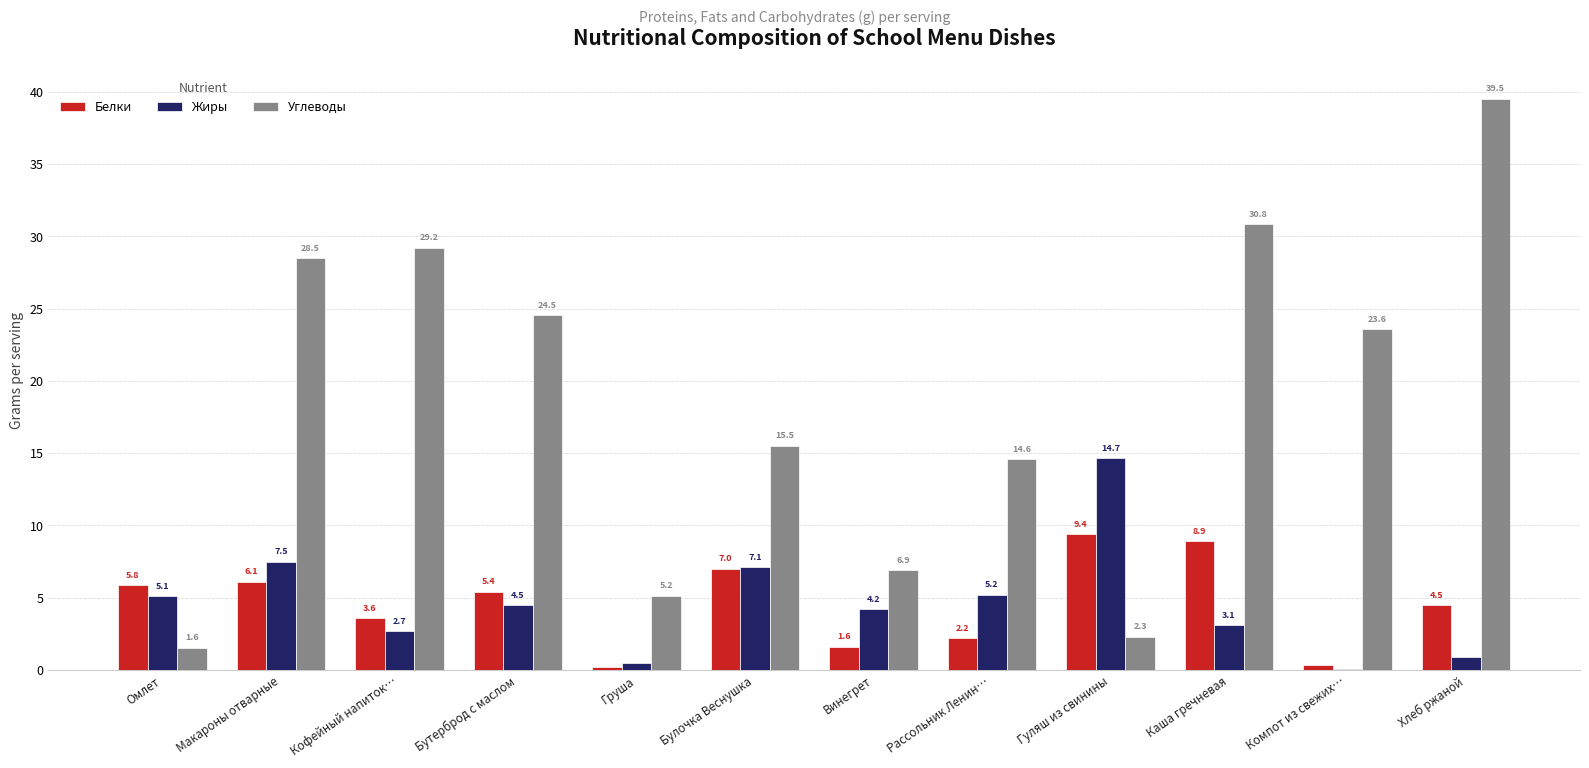

The Углеводы series shows 24.5 at Бутерброд с маслом. True or false?

True